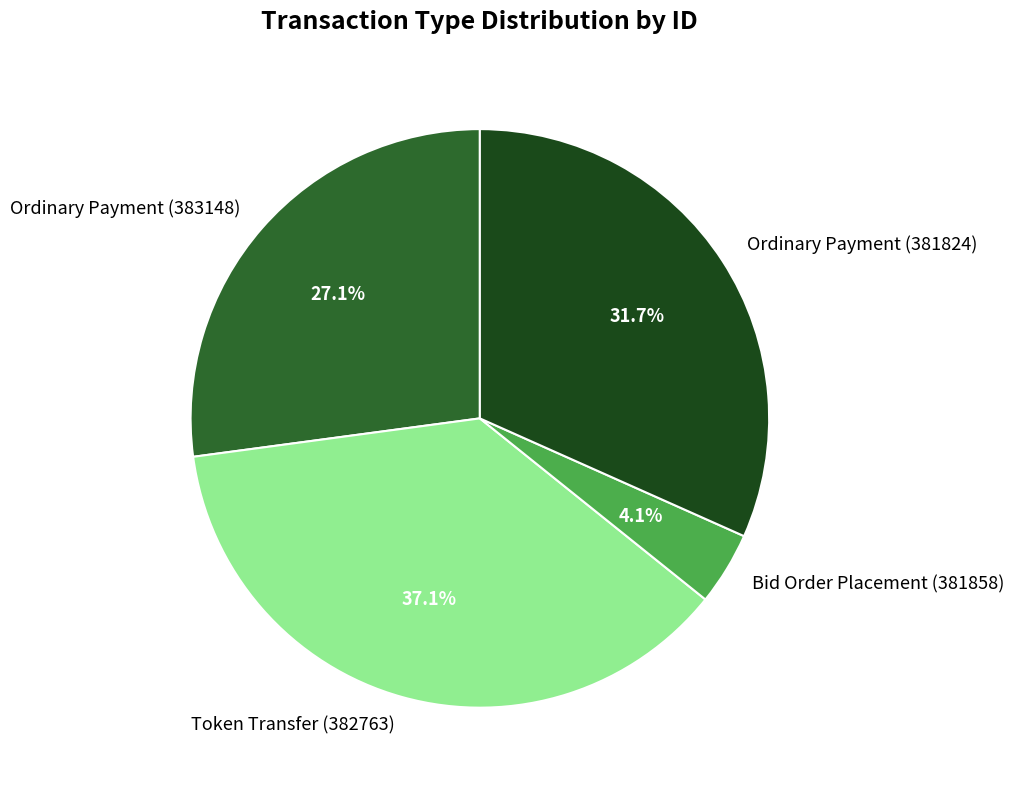

What percentage do Bid Order Placement (381858) and Ordinary Payment (381824) together represent?

35.8%